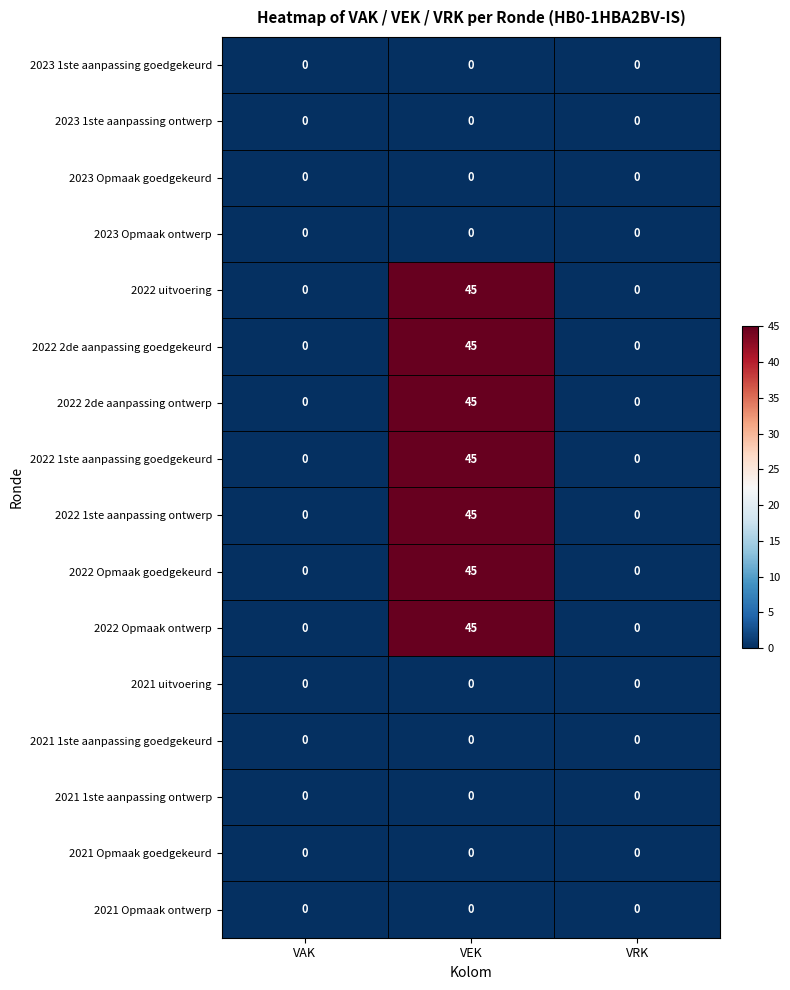

What is the spread (max minus min) of values at VEK?

45